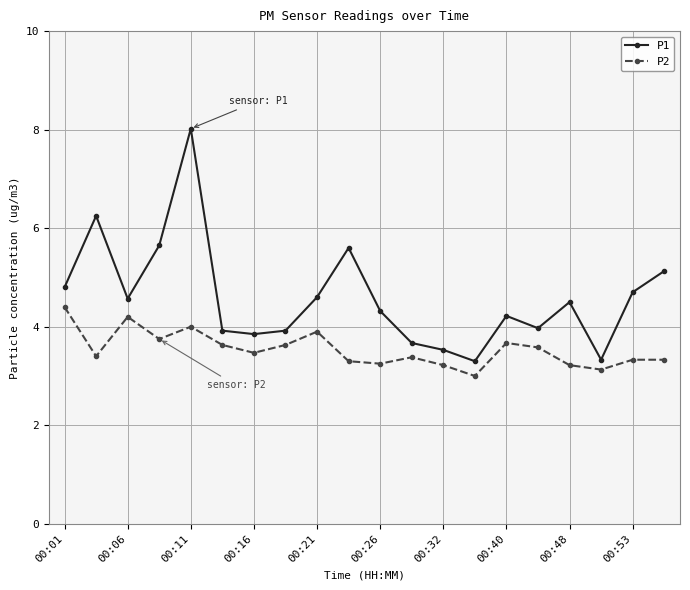

True or false: P2 and P1 cross at least once.

False